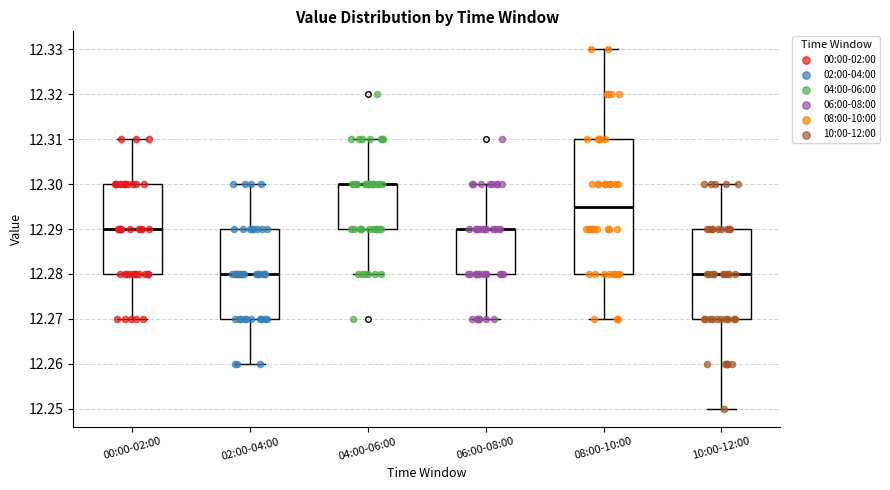

Reading left to right, read every box against the y-axis: the position of its median line, the range the box covers, and the ends of its whiskers. The values are not printed on the chart, so give them approximately, as read against the axis.

00:00-02:00: median 12.290, box 12.280 to 12.300, whiskers 12.270 to 12.310
02:00-04:00: median 12.280, box 12.270 to 12.290, whiskers 12.260 to 12.300
04:00-06:00: median 12.300 (drawn on the box's upper edge), box 12.290 to 12.300, whiskers 12.280 to 12.310
06:00-08:00: median 12.290 (drawn on the box's upper edge), box 12.280 to 12.290, whiskers 12.270 to 12.300
08:00-10:00: median 12.295, box 12.280 to 12.310, whiskers 12.270 to 12.330
10:00-12:00: median 12.280, box 12.270 to 12.290, whiskers 12.250 to 12.300